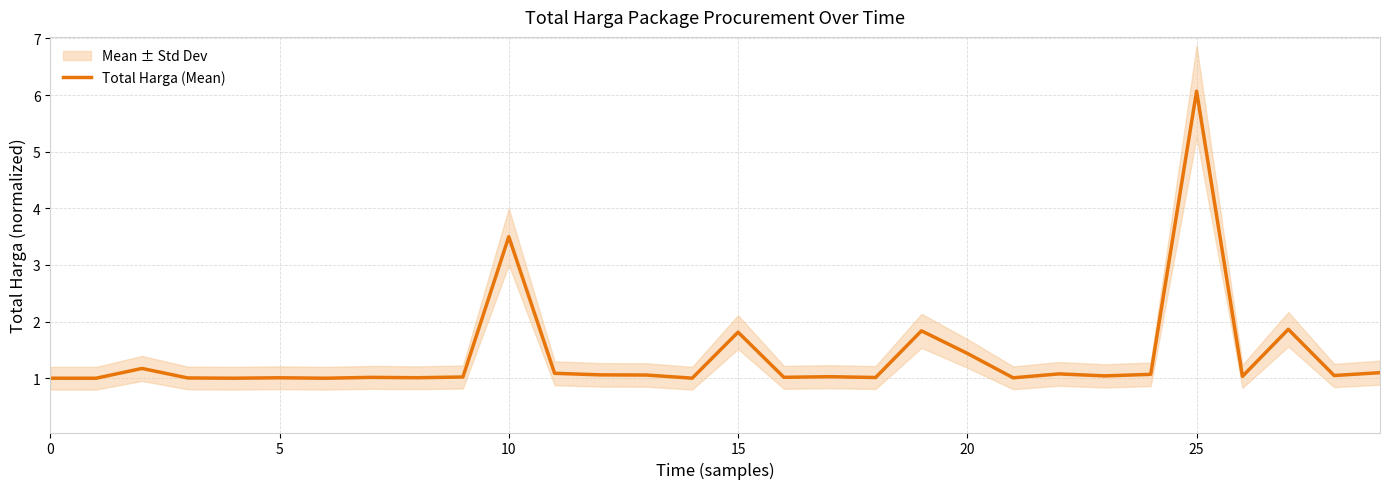

What is the value of the 3rd point from the left?

1.2